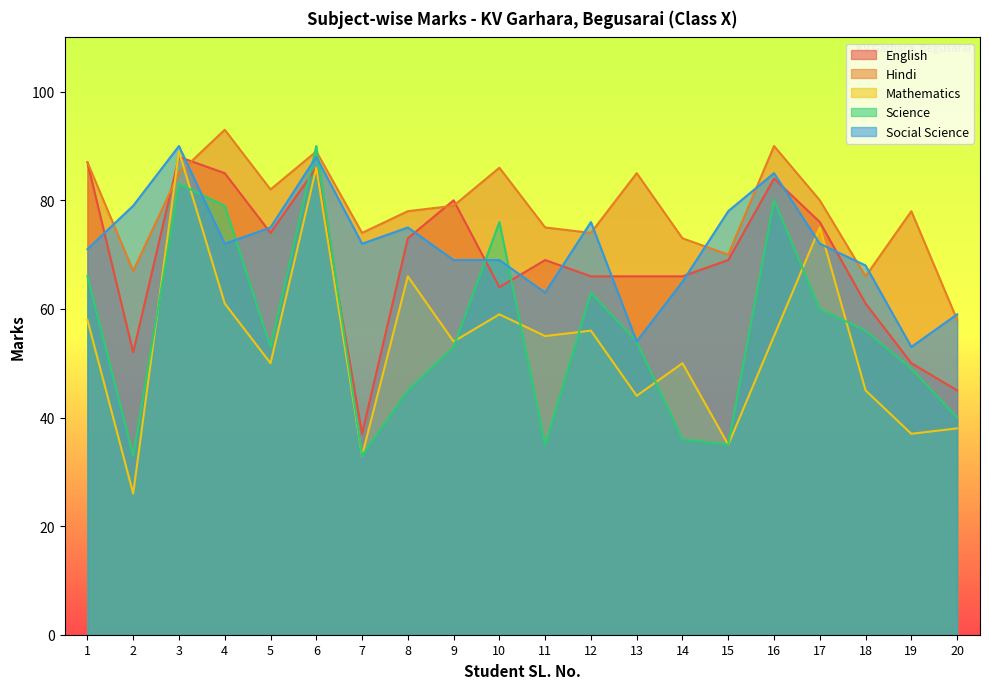

What is the average value of the Science series?

56